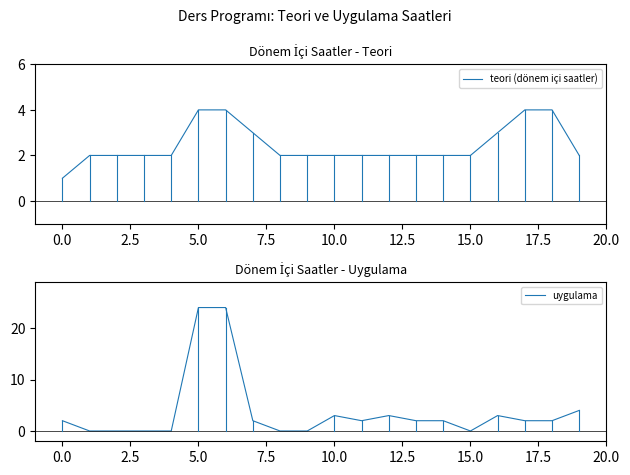

Reading left to right, extract all data points from this chart.

teori (dönem içi saatler): 1	2	2	2	2	4	4	3	2	2	2	2	2	2	2	2	3	4	4	2
uygulama: 2	0	0	0	0	24	24	2	0	0	3	2	3	2	2	0	3	2	2	4